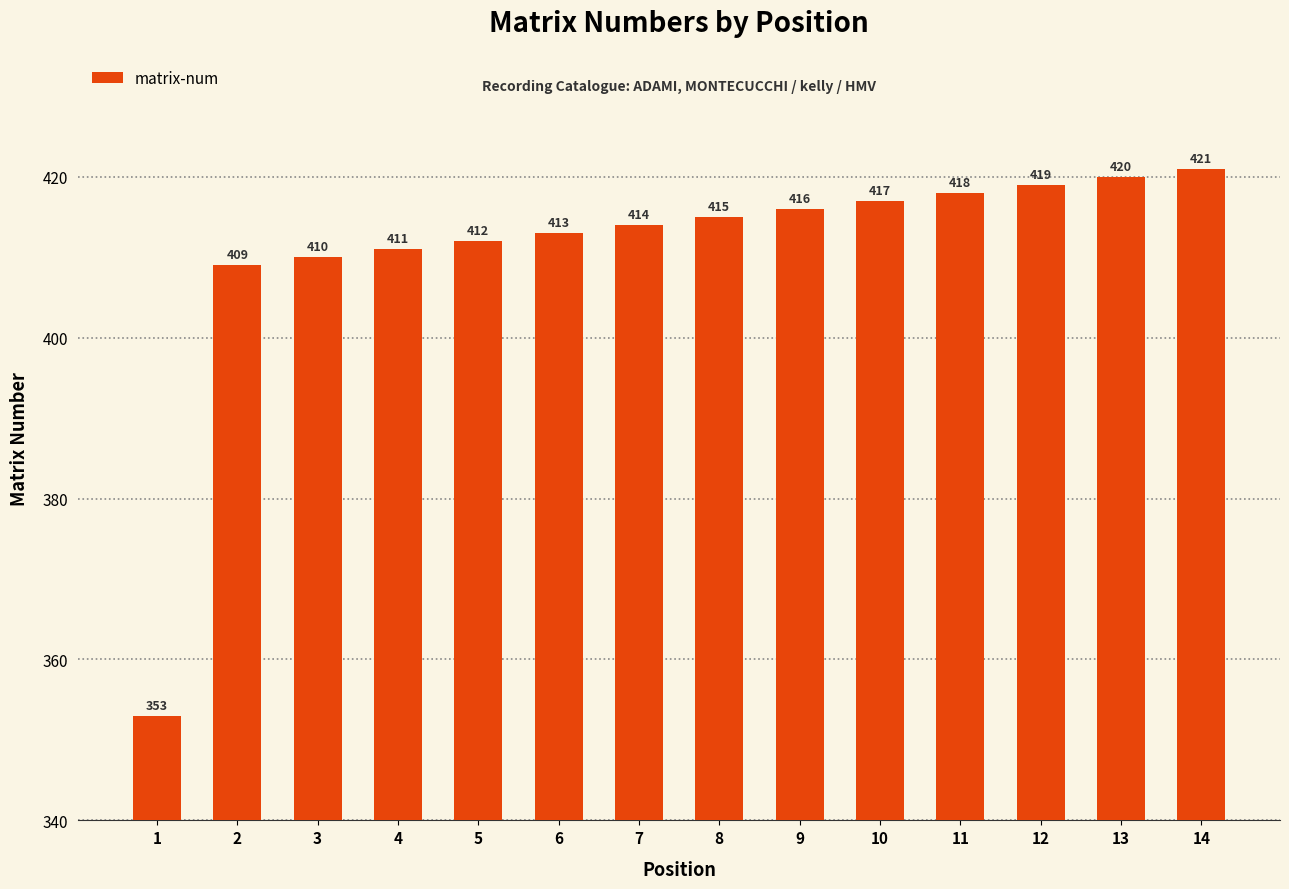

Does the chart contain any negative values?

No